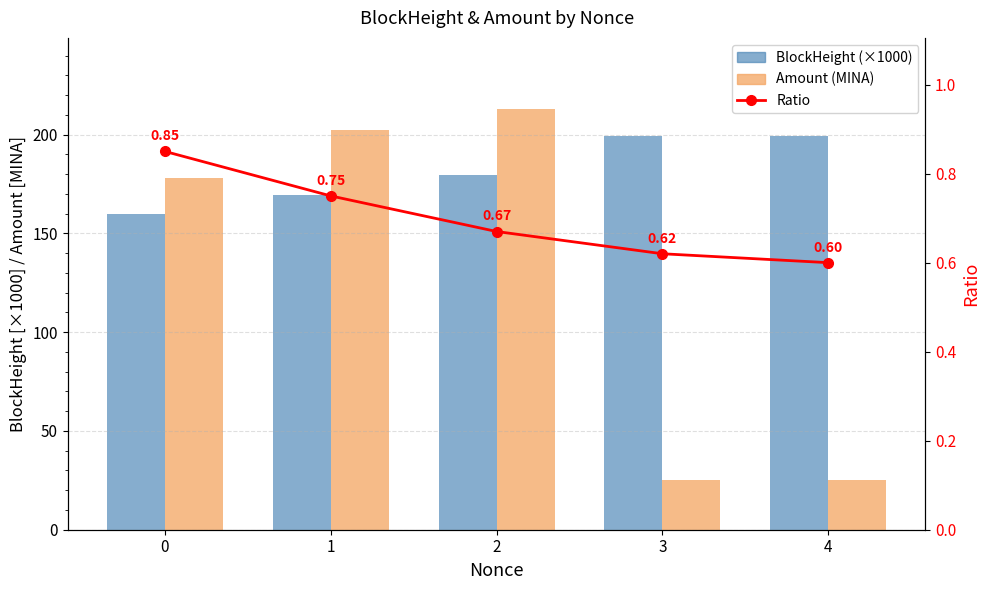

True or false: Ratio has a value of 1.1 at 2.

False